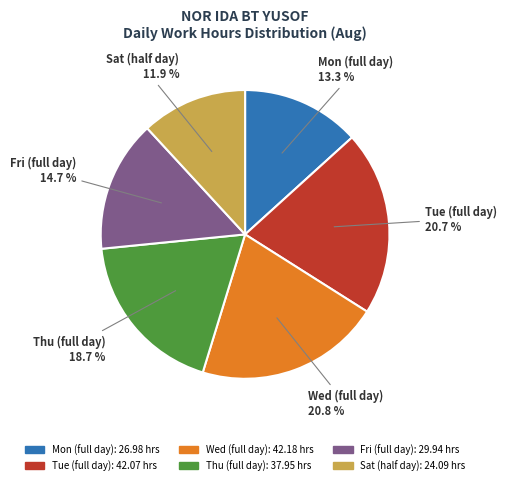

How many segments does this pie chart have?

6